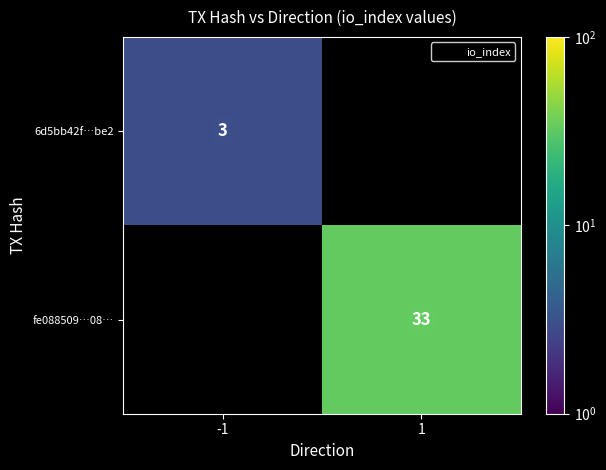

The fe088509…08… series shows 33 at 1. True or false?

True